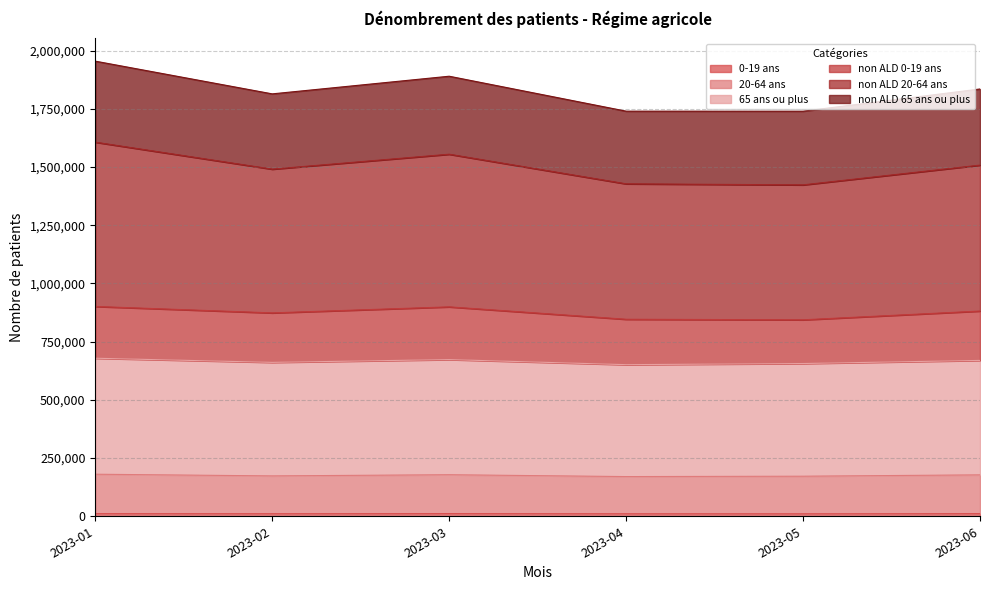

How many categories are shown in the chart?

6